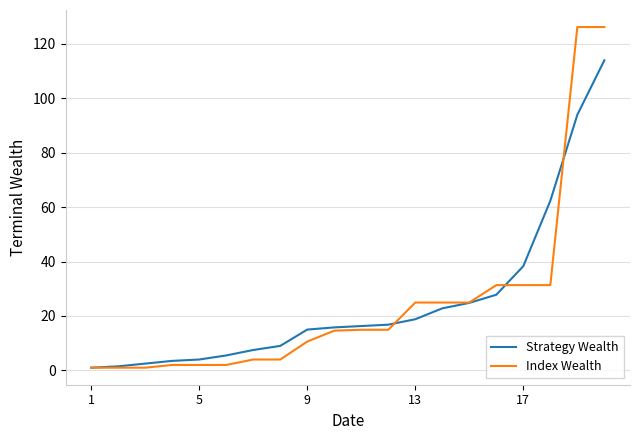

Which series has the widest spread of values?

Index Wealth